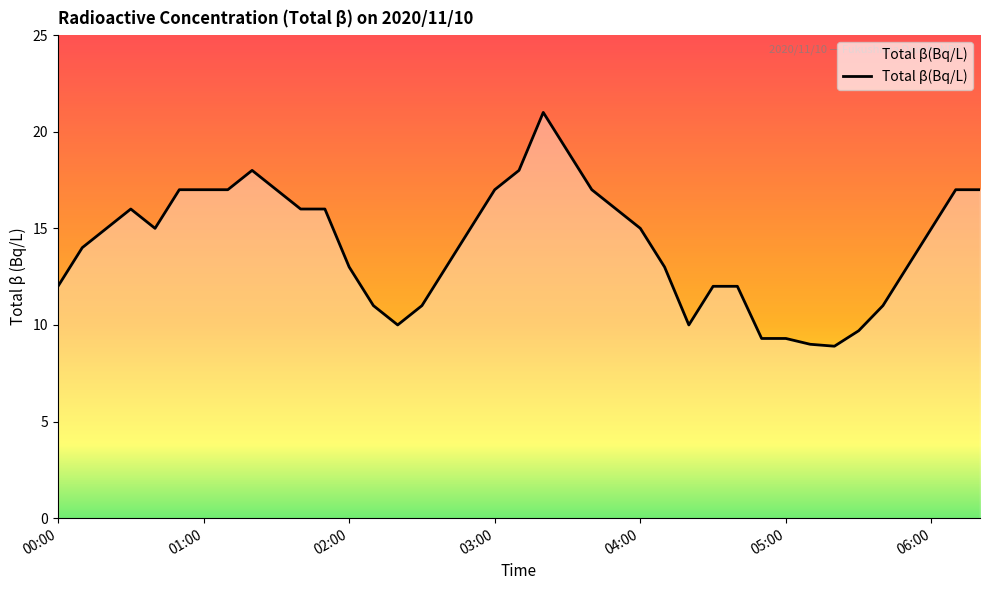

What is the difference between the second highest and minimum values?

10.1